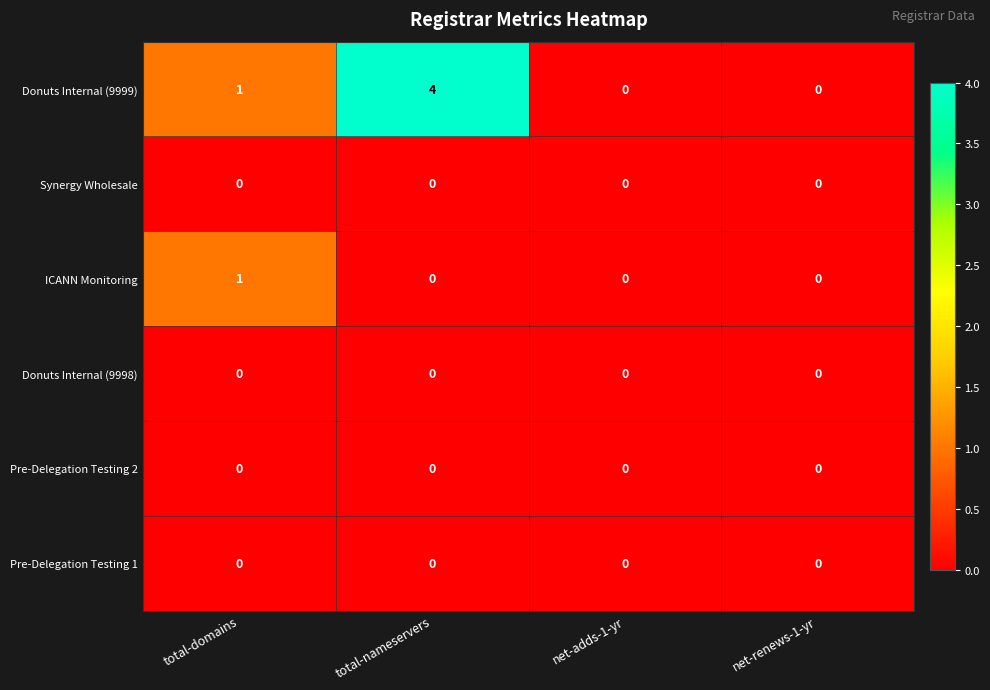

Between total-nameservers and net-renews-1-yr, which series saw the biggest shift?

Donuts Internal (9999)